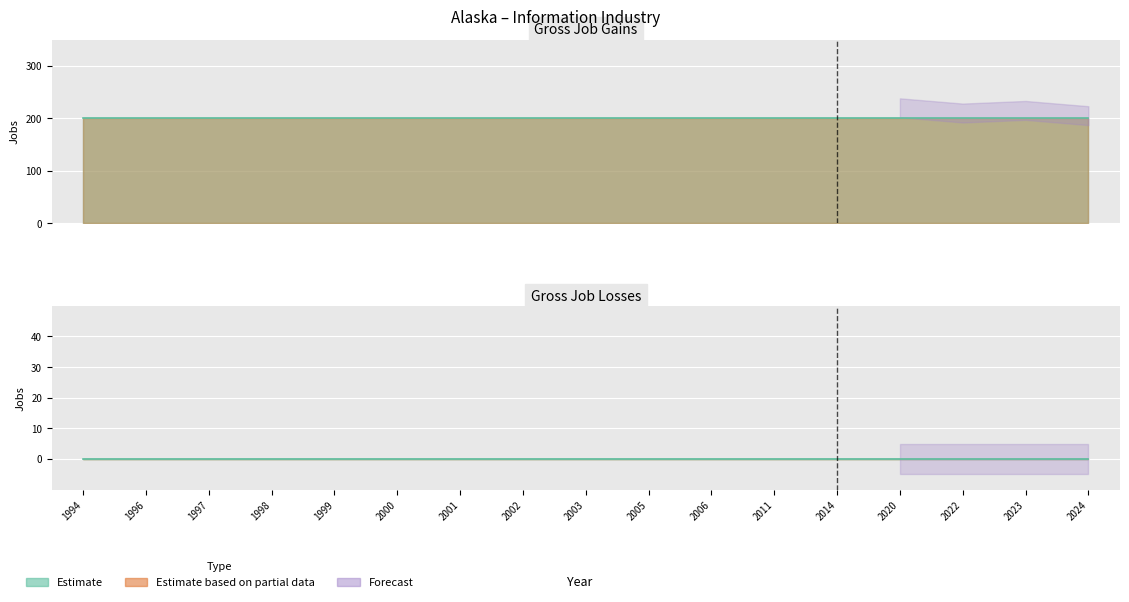

How many lines are shown in the chart?

3